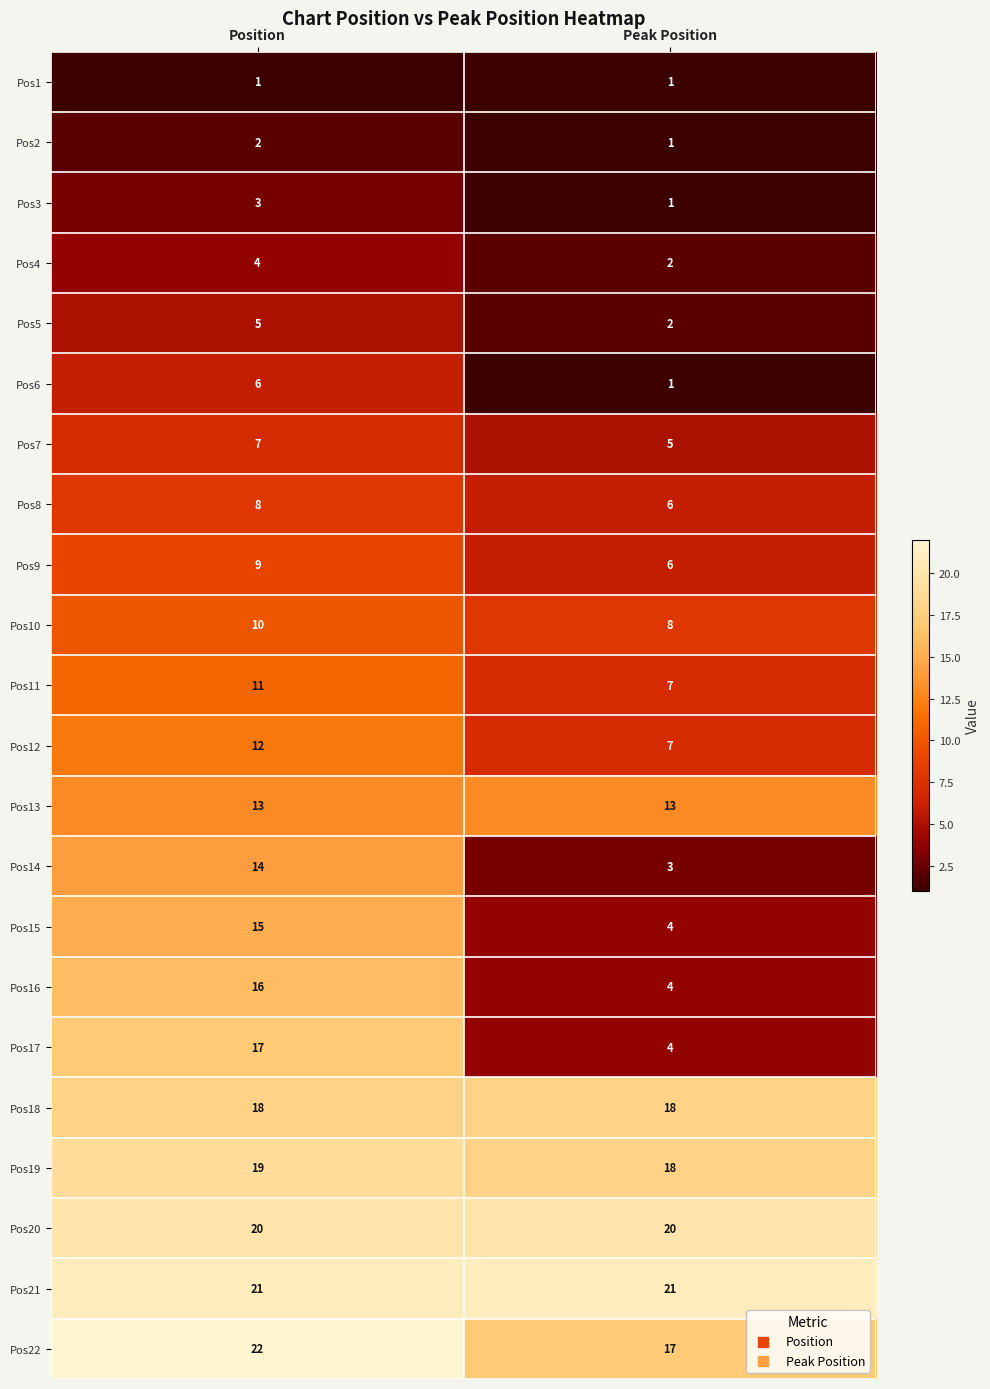

At which label is Pos6 closest to 3?

Peak Position